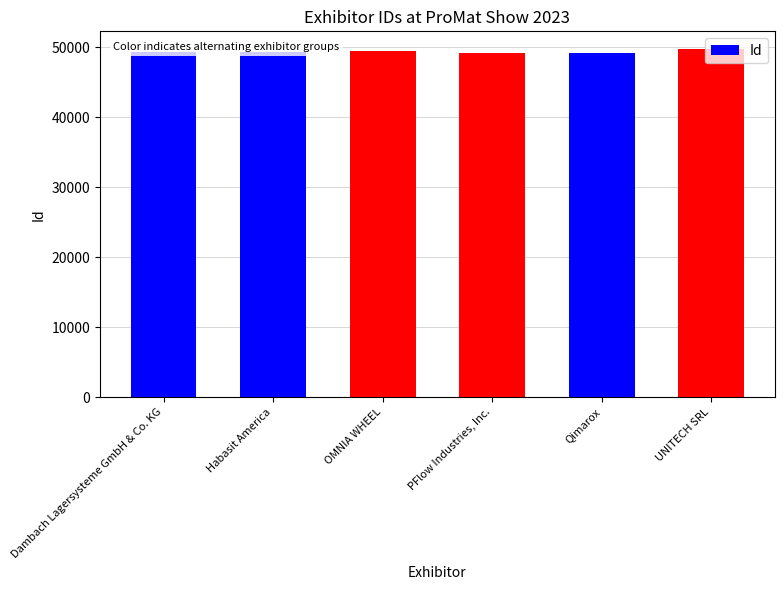

What is the change in value from Habasit America to UNITECH SRL?

+394